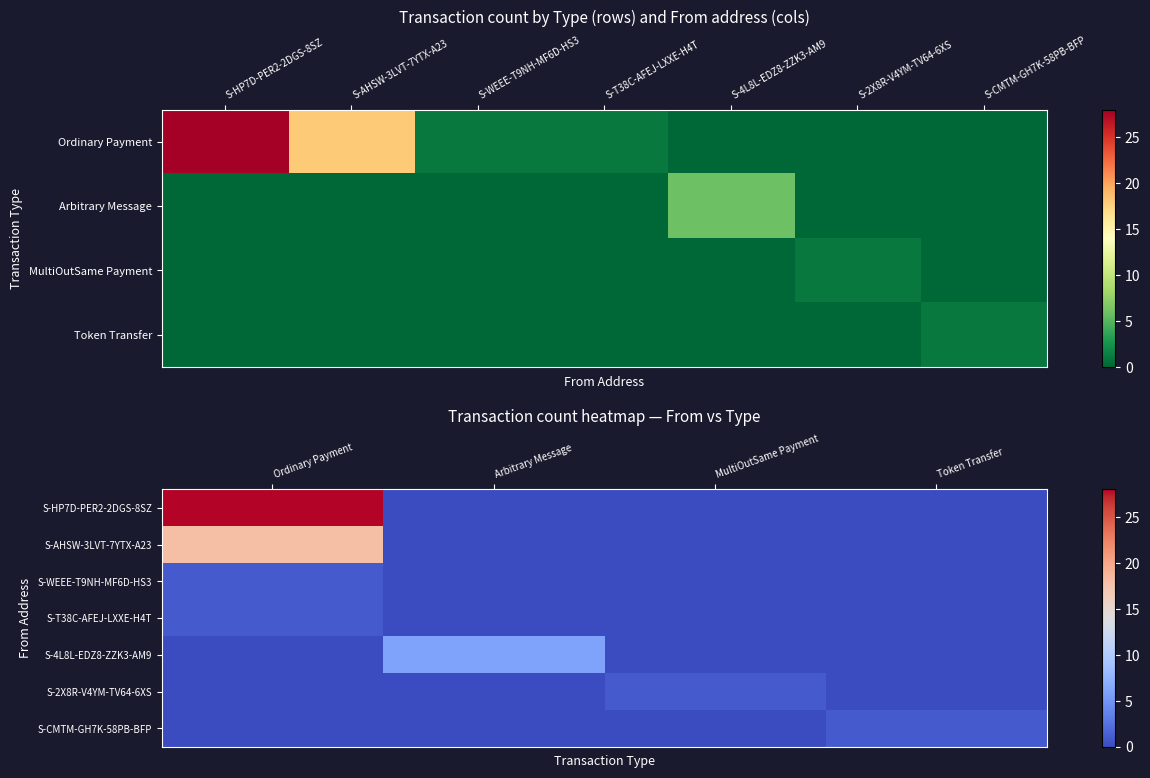

Which series changed the most between Ordinary Payment and Token Transfer?

S-HP7D-PER2-2DGS-8SZ